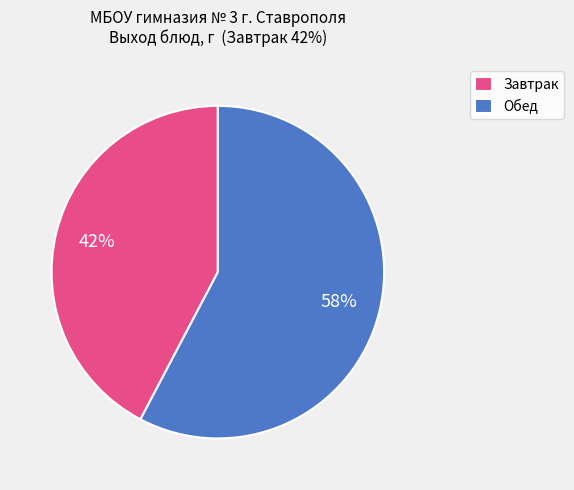

The Завтрак slice represents 42% of the pie. True or false?

True